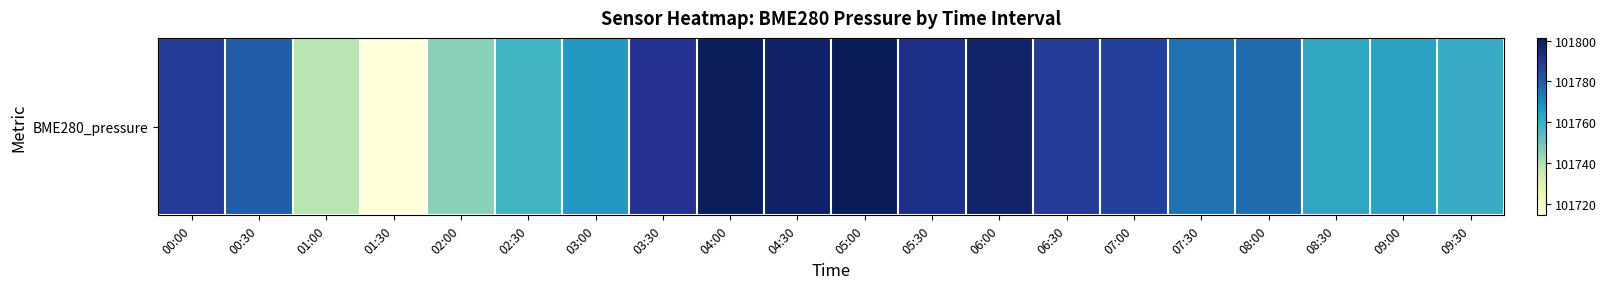

What is the difference between the values at 08:30 and 02:30?

4.8